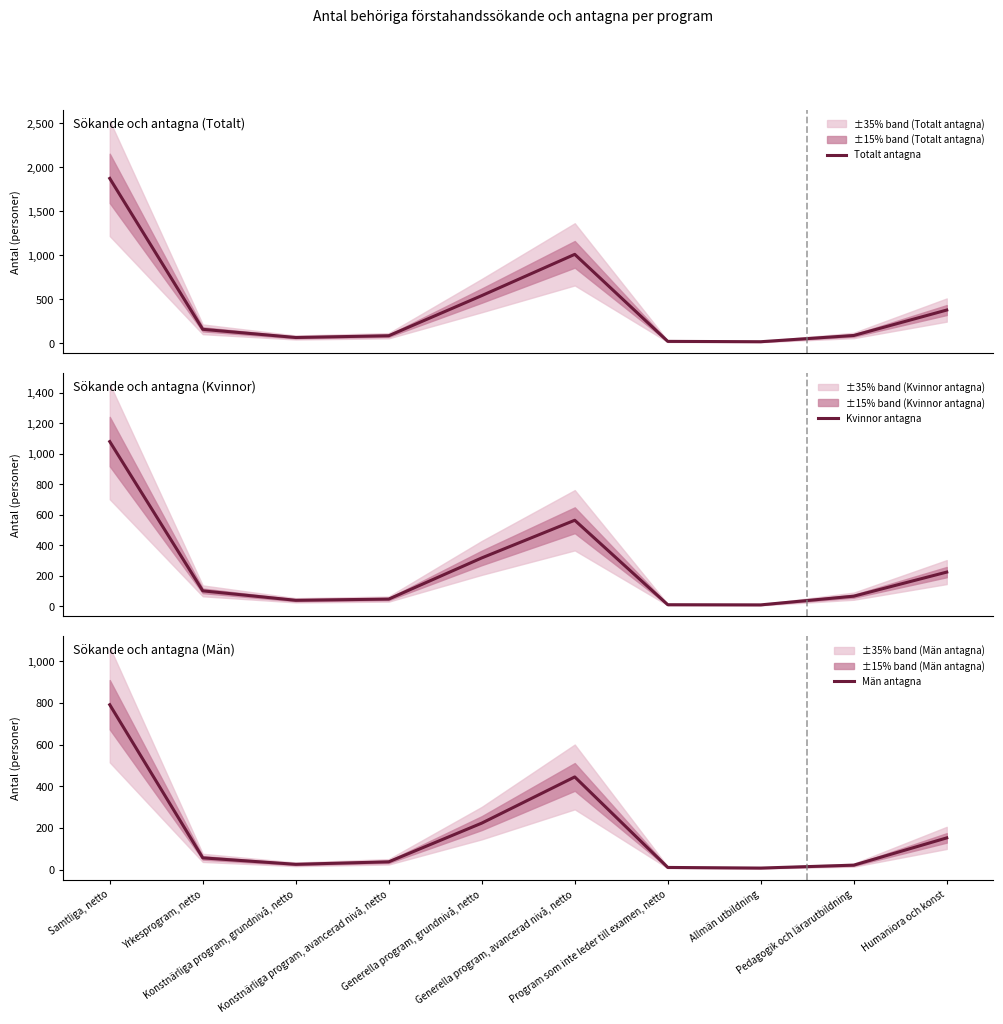

True or false: Kvinnor antagna and Totalt antagna intersect in this chart.

False